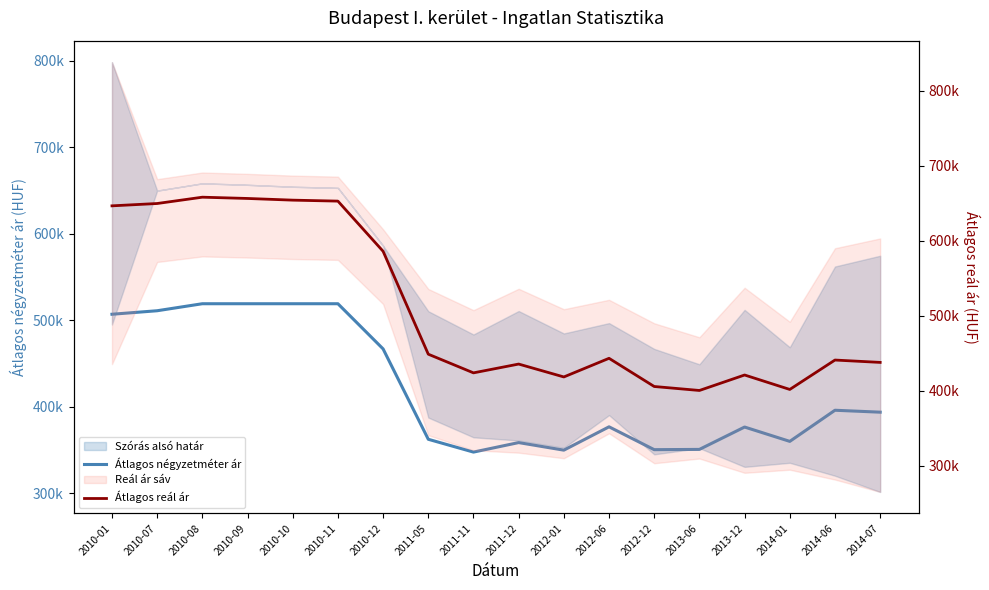

True or false: Átlagos reál ár and Átlagos négyzetméter ár cross at least once.

False